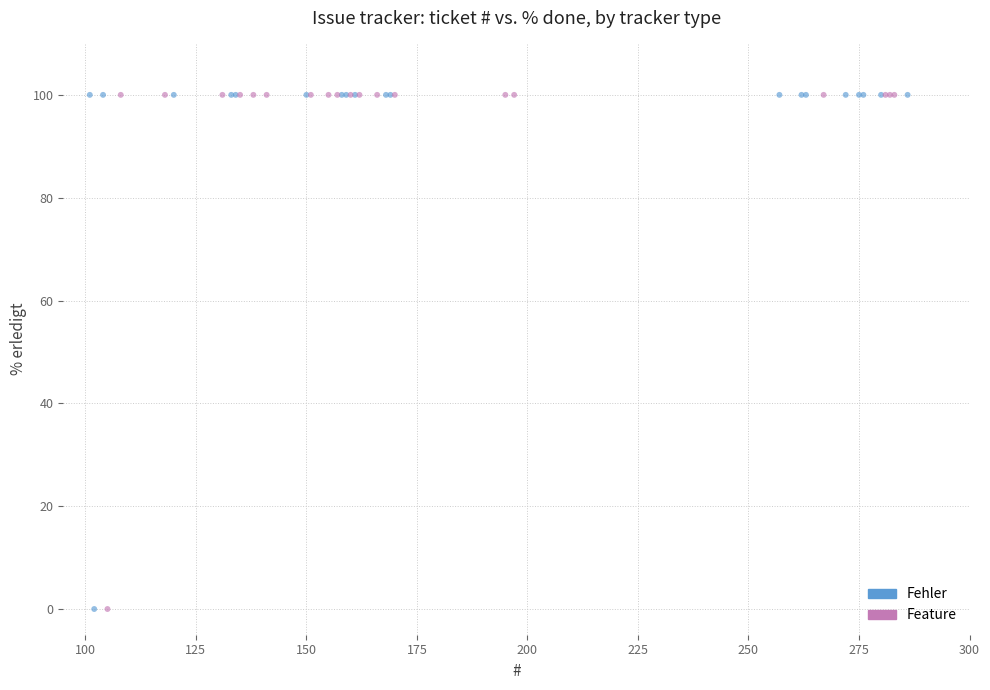

What are all the series names shown in the legend?

Fehler, Feature